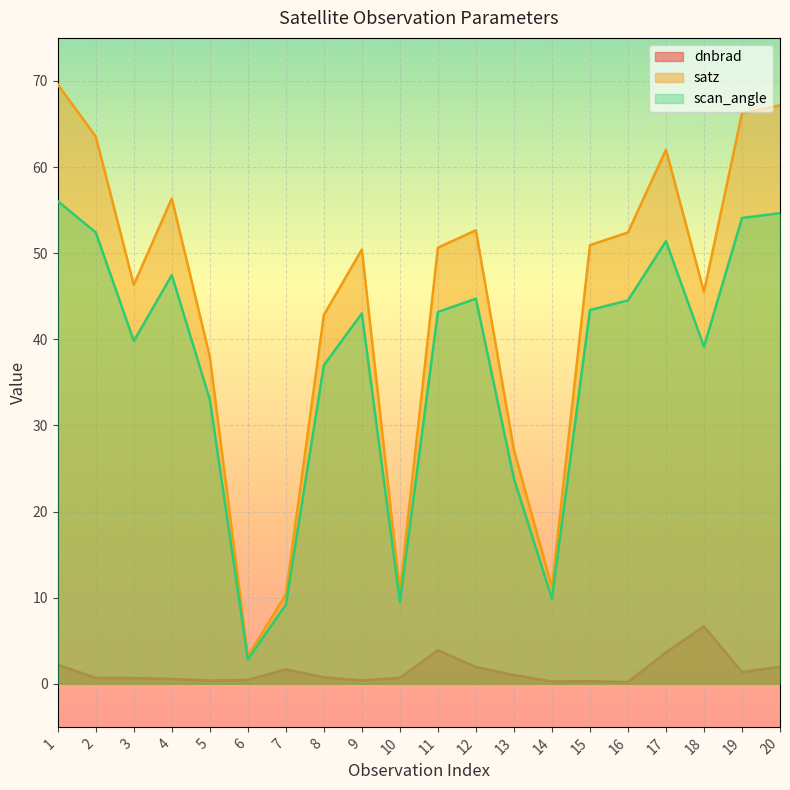

What is the total value across all series at 17?

117.1